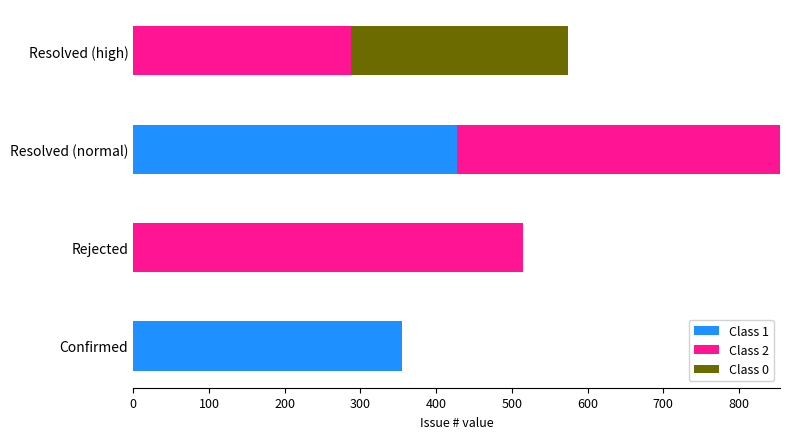

How many distinct data groups are displayed?

3